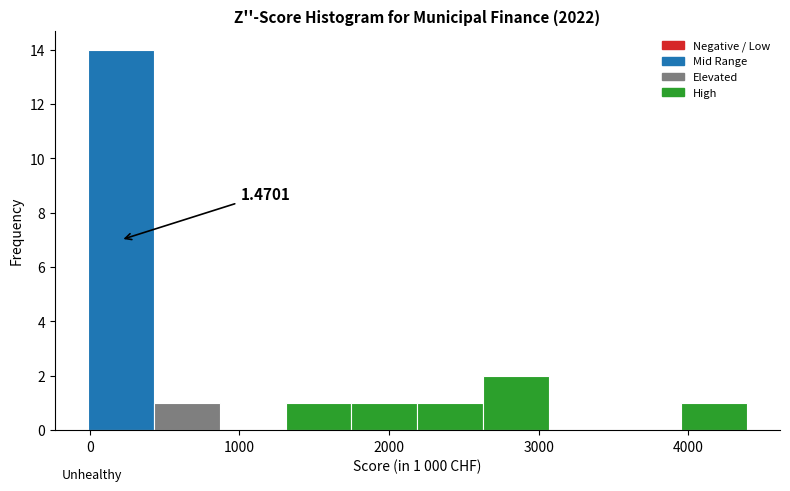

Over which range of the x-axis is the bar tallest?

0 to 400